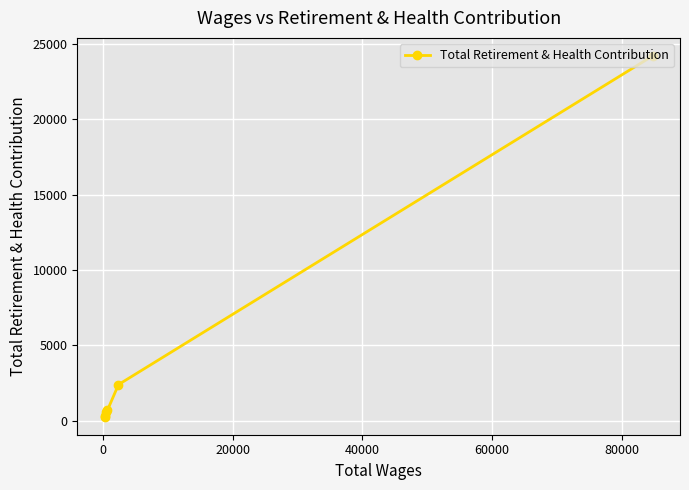

How many data points does each series have?

6